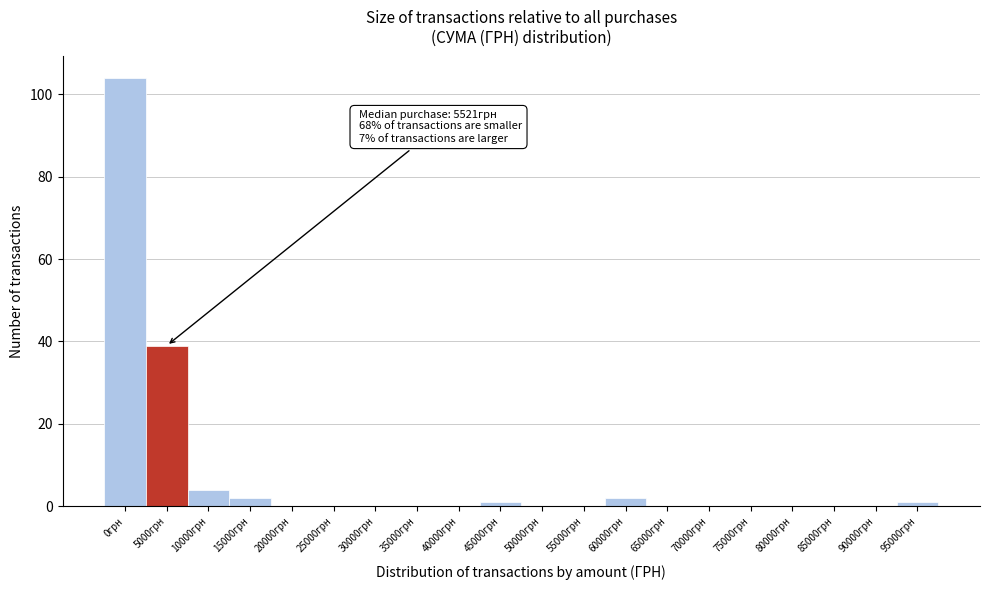

Reading left to right, what are all the values shown in this chart?

0грн=104	5000грн=39	10000грн=4	15000грн=2	20000грн=0	25000грн=0	30000грн=0	35000грн=0	40000грн=0	45000грн=1	50000грн=0	55000грн=0	60000грн=2	65000грн=0	70000грн=0	75000грн=0	80000грн=0	85000грн=0	90000грн=0	95000грн=1